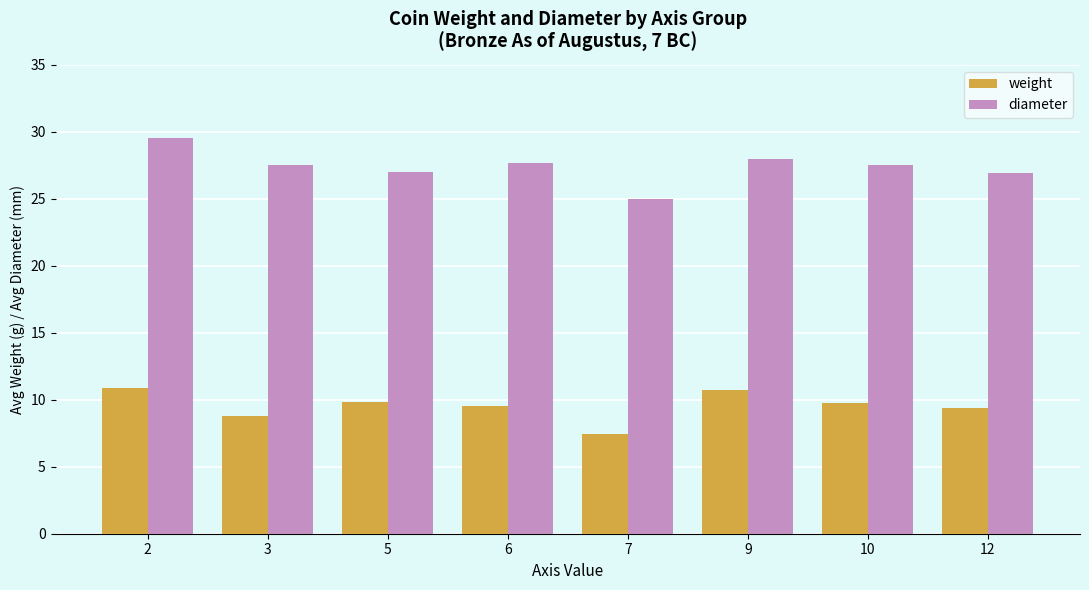

Are the bars grouped side by side (vs. stacked)?

Yes